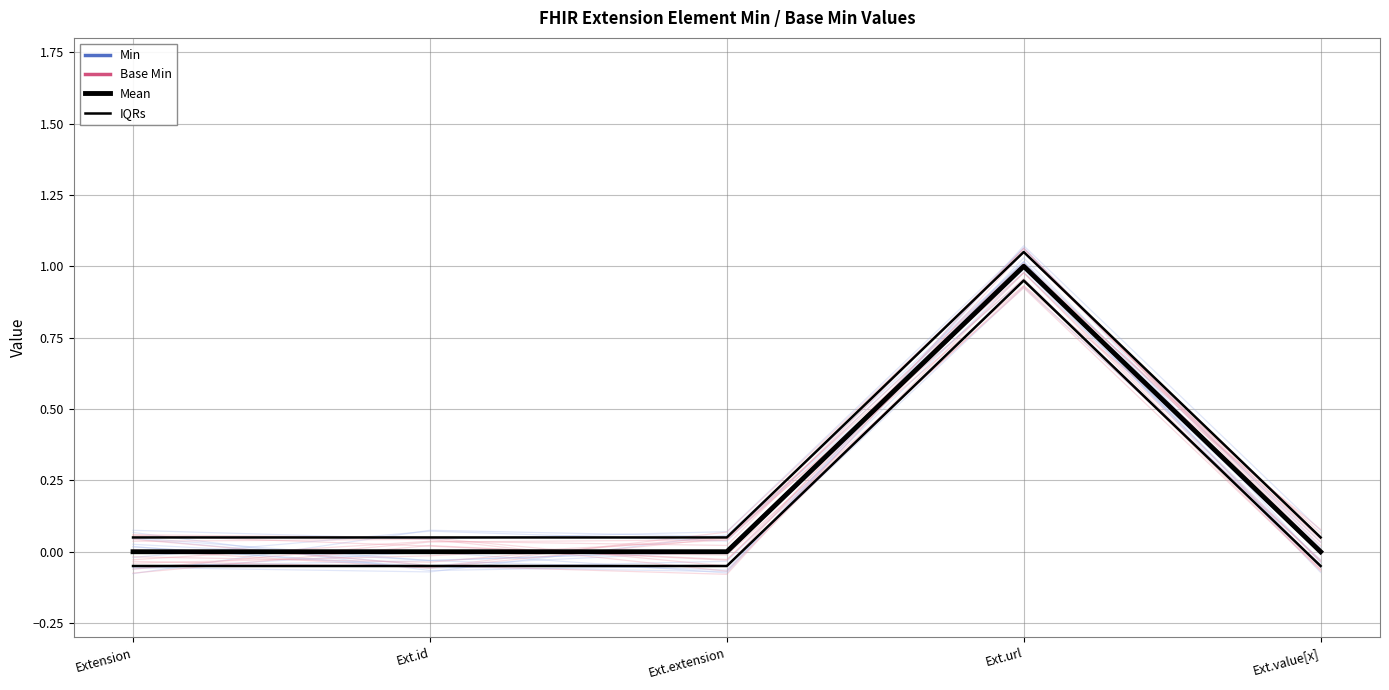

Is the value of IQRs at Ext.extension greater than the value of Min at Extension?

Yes